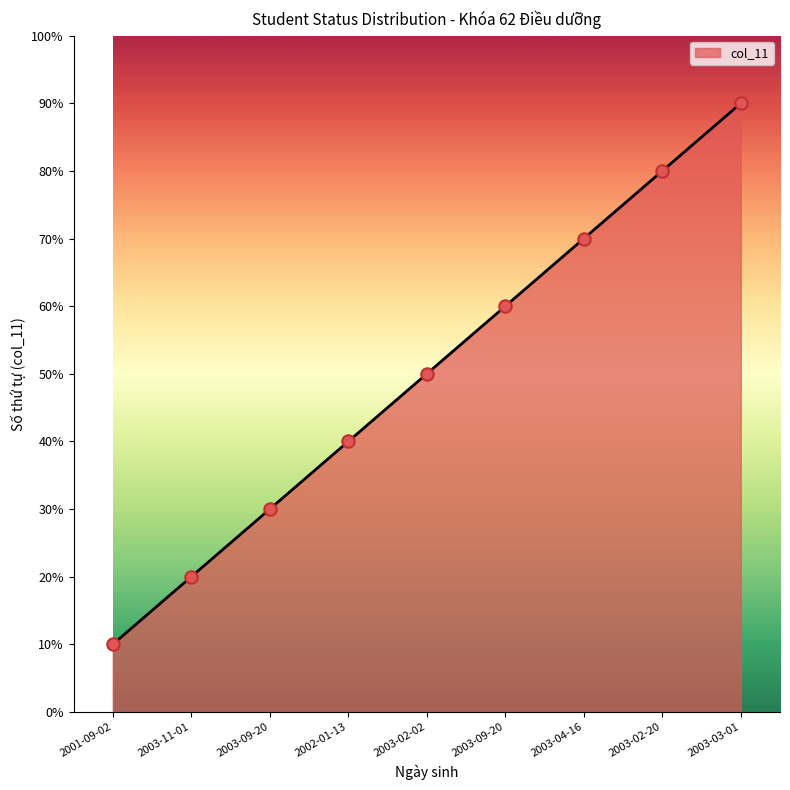

What is the change in value from 2001-09-02 to 2003-09-20?

+5